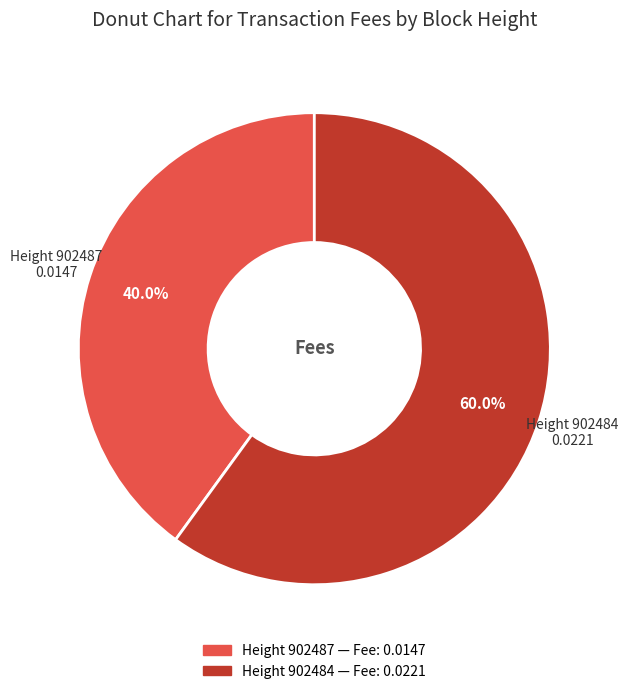

Is there a majority slice in this chart?

Yes